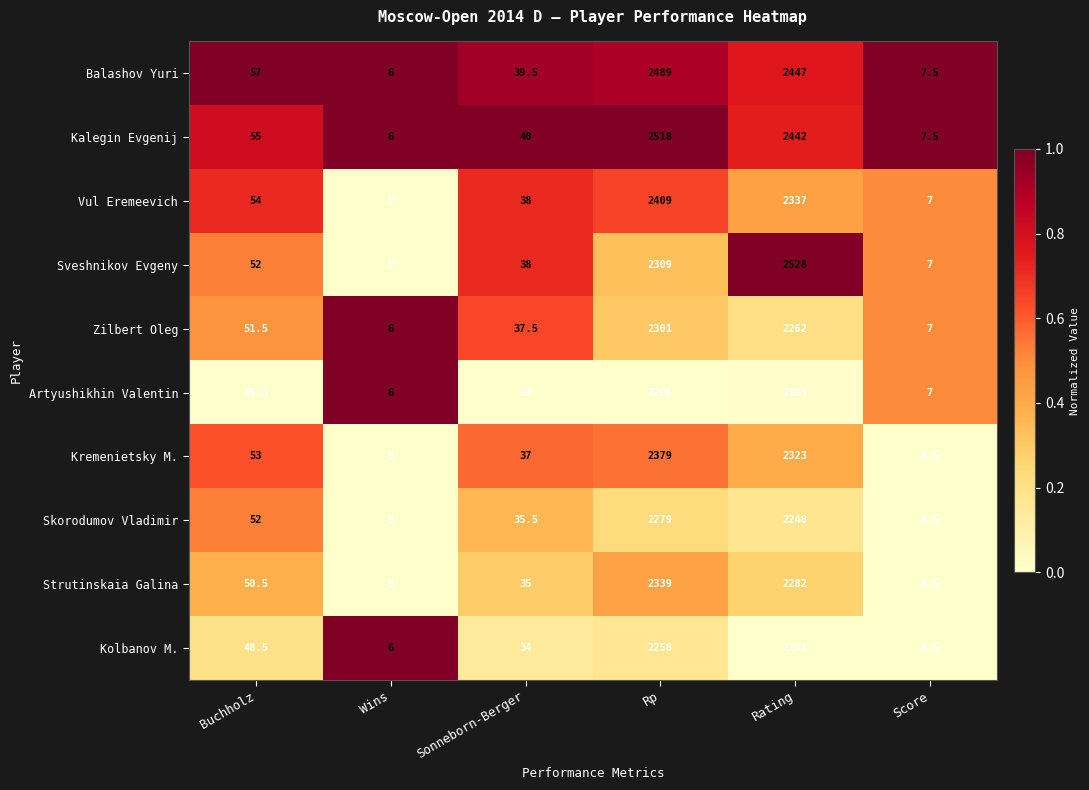

What is the average value of the Strutinskaia Galina series?

786.3